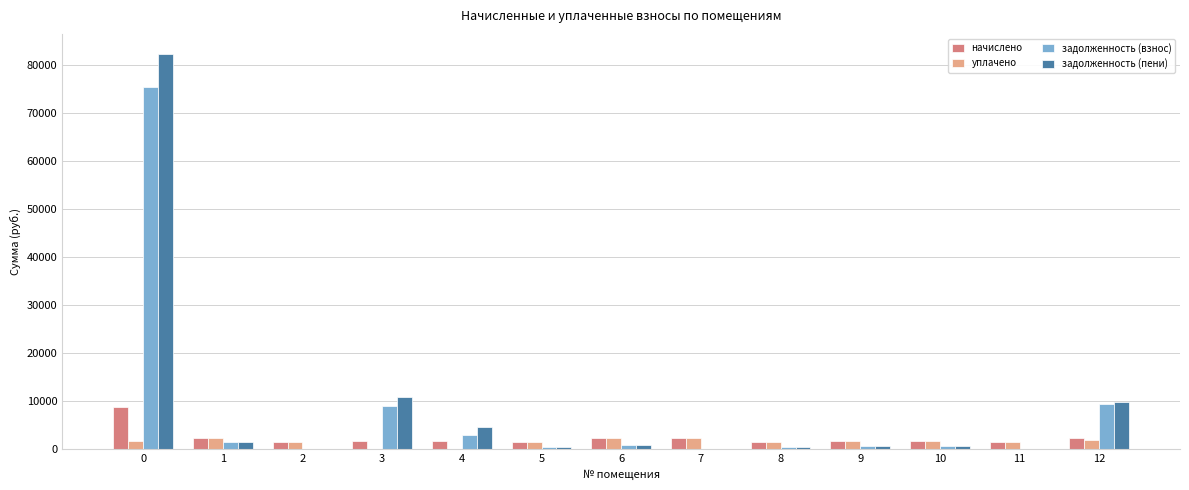

How many values in the задолженность (взнос) series exceed 582?

7